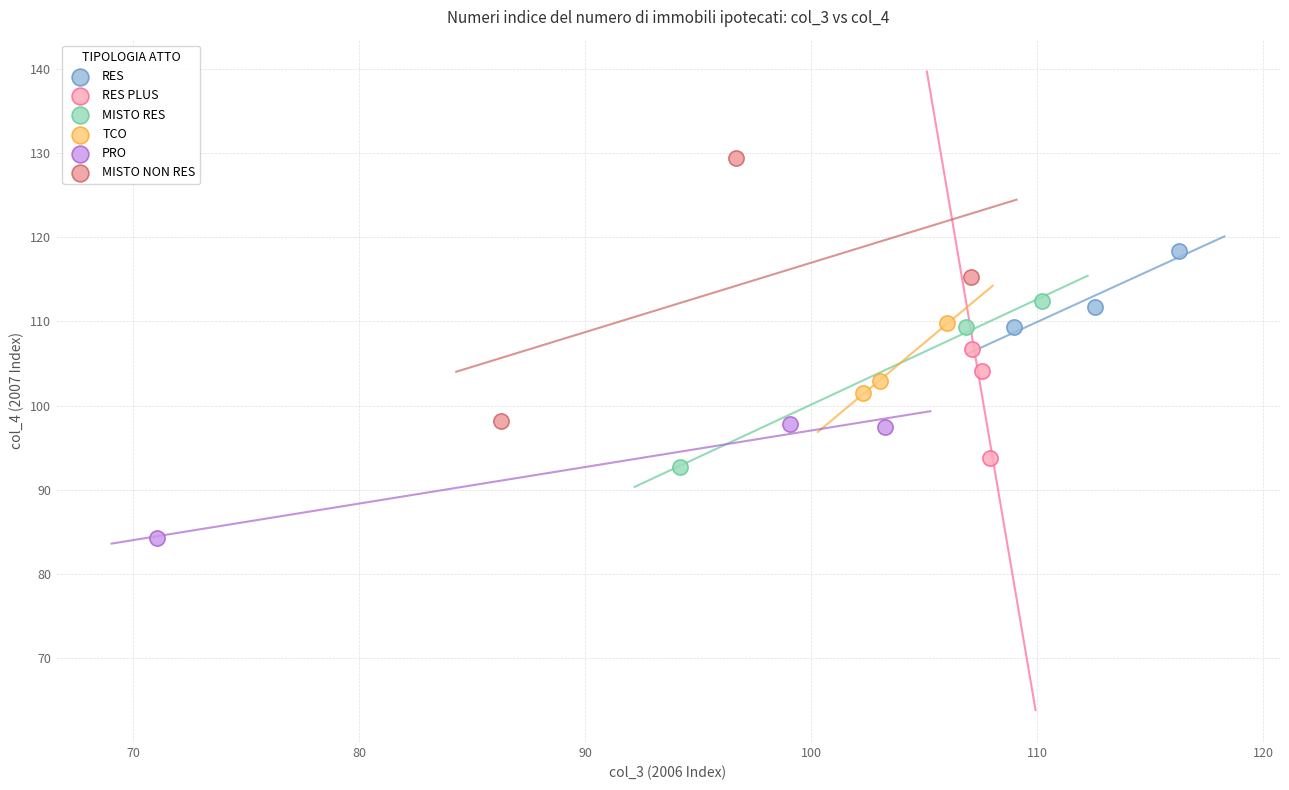

Which series reaches the minimum Y coordinate?

PRO